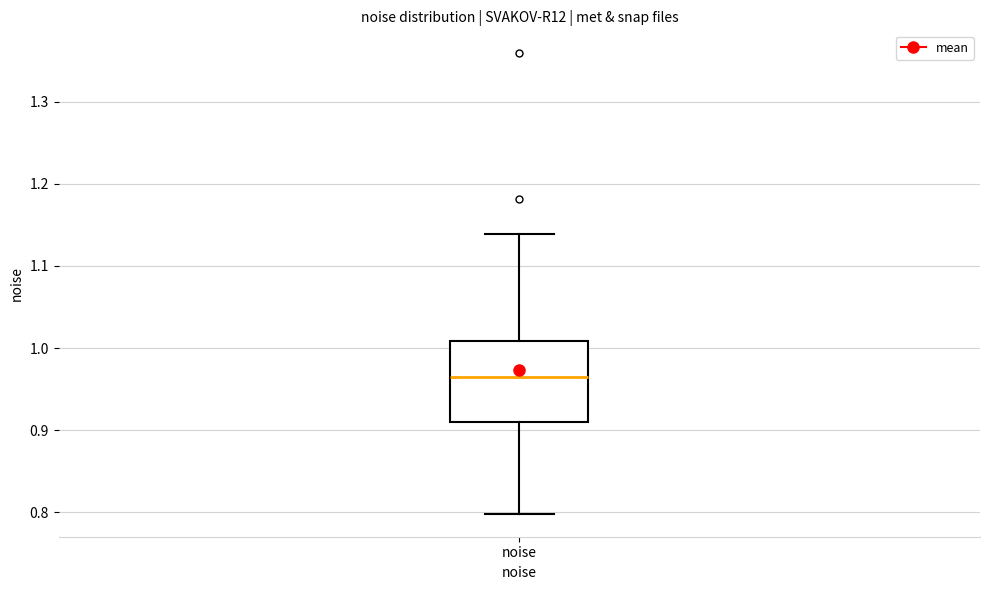

Where does the median line of the box for noise sit on the y-axis? The values are not printed on the chart, so give them approximately, as read against the axis.

0.97